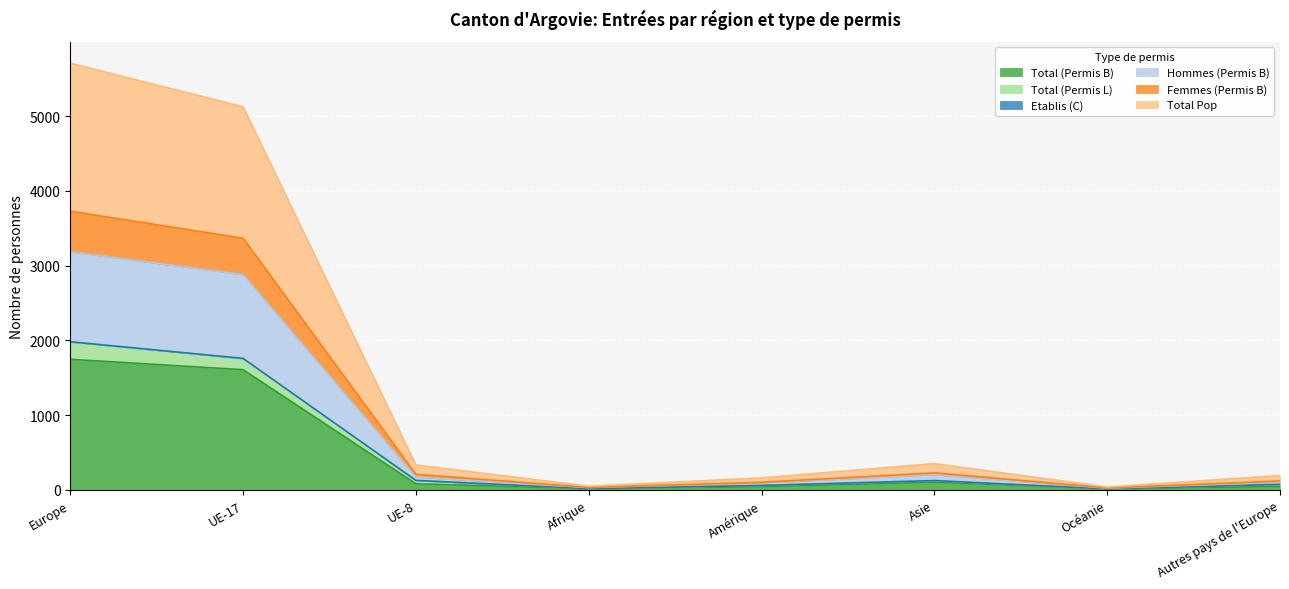

Read the Total Pop value at Asie.

124